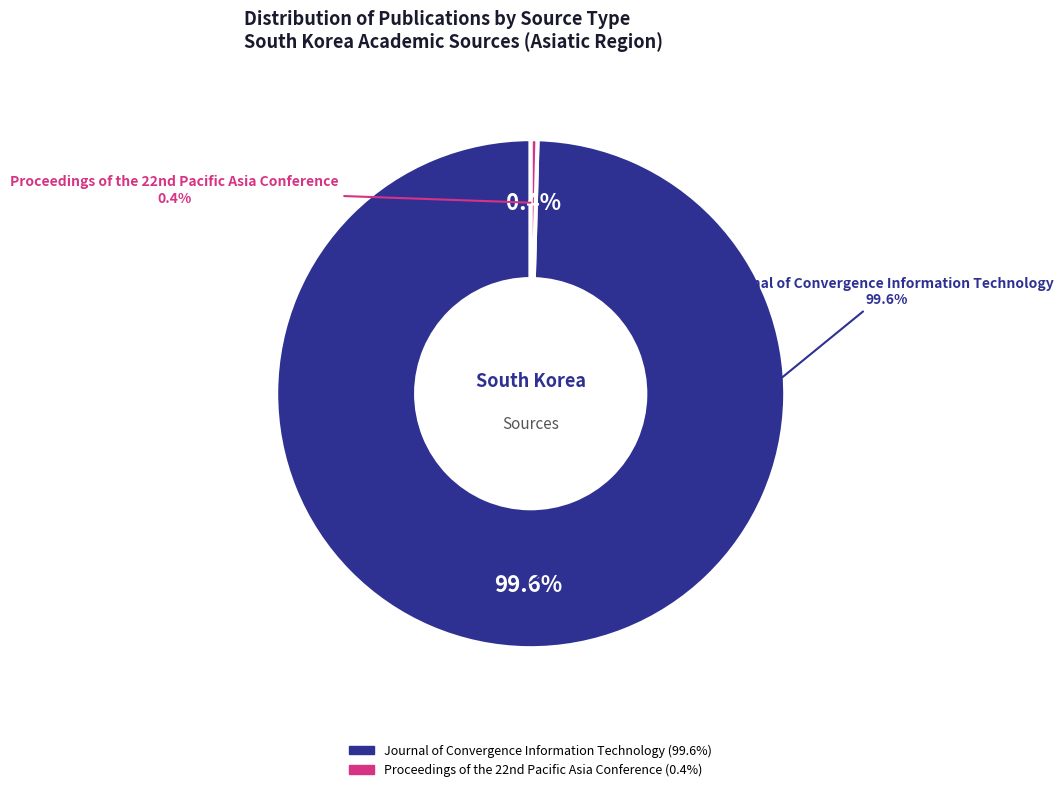

Which category accounts for the majority?

Journal of Convergence Information Technology